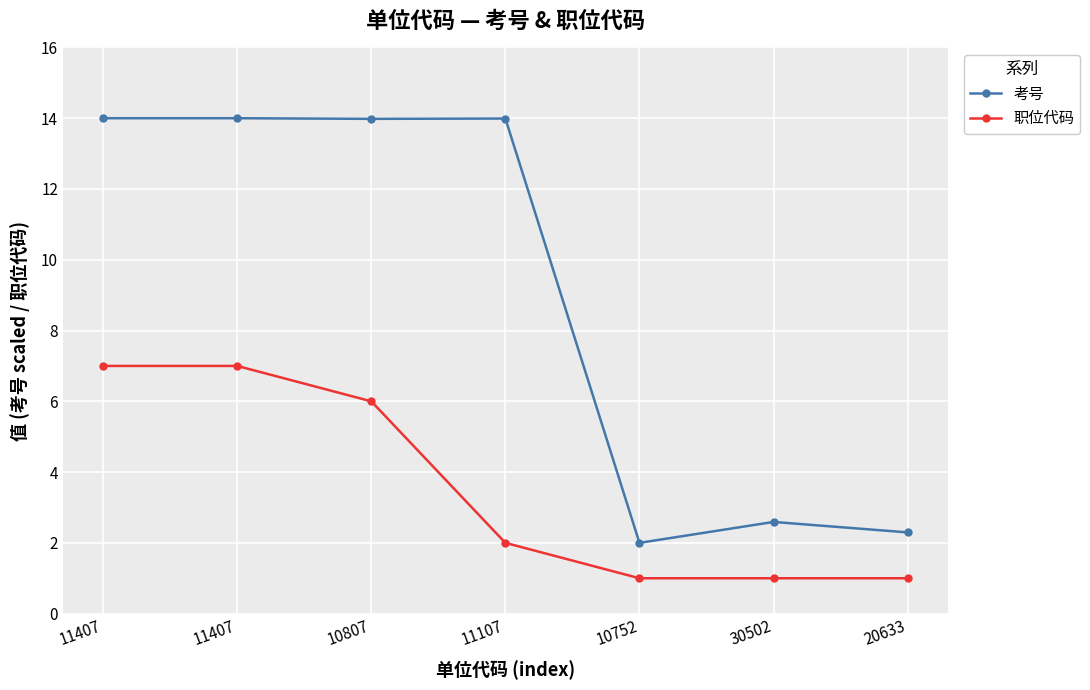

What are all the series names shown in the legend?

考号, 职位代码